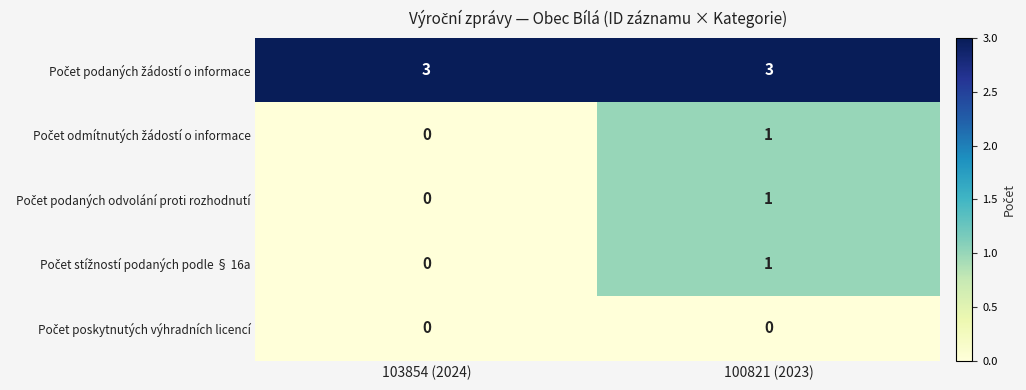

What is the spread (max minus min) of values at 100821 (2023)?

3